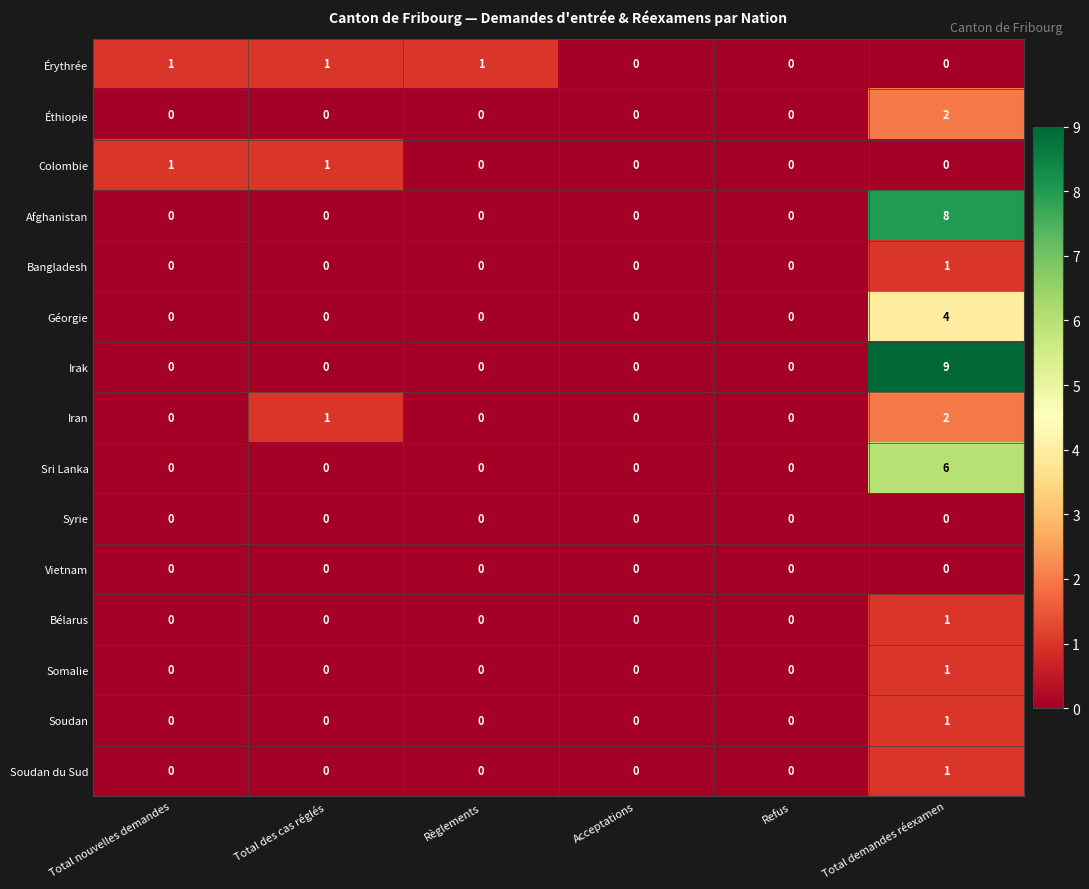

Is it true that Géorgie equals -2 at Total des cas réglés?

False